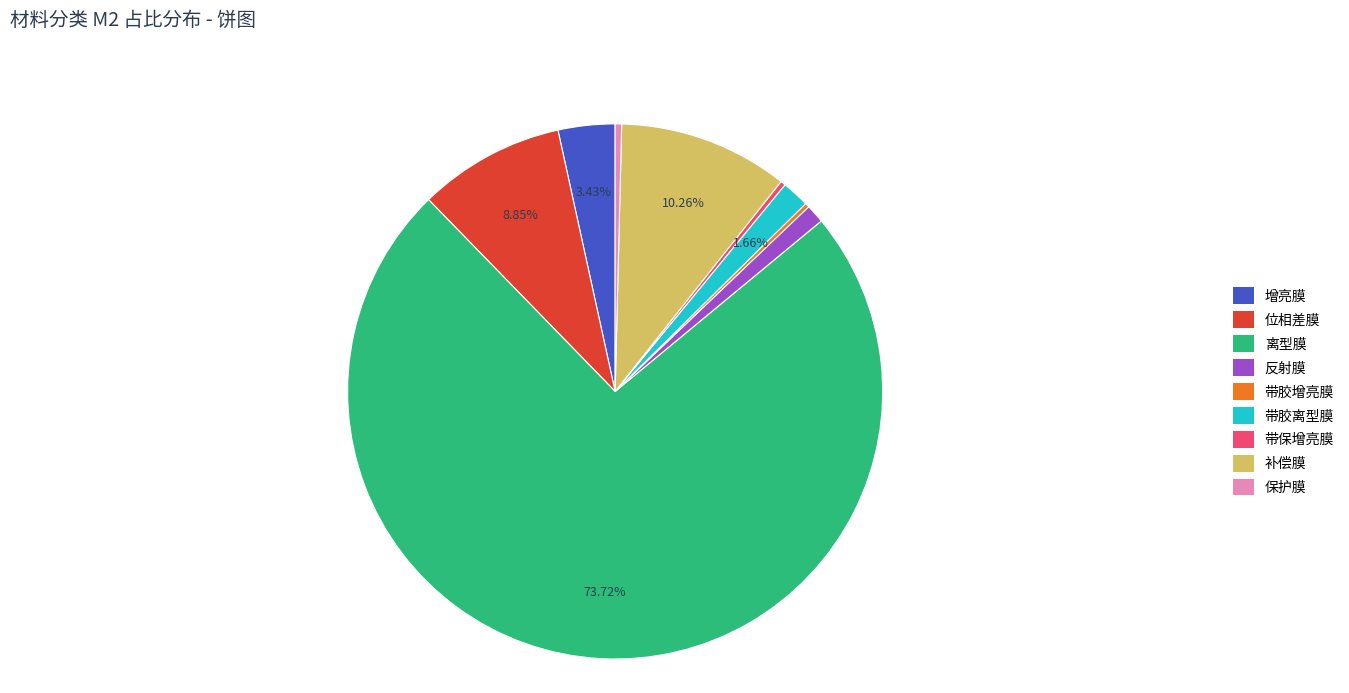

To the nearest percent, what is the difference between the 反射膜 and 带保增亮膜 slice percentages?

1%